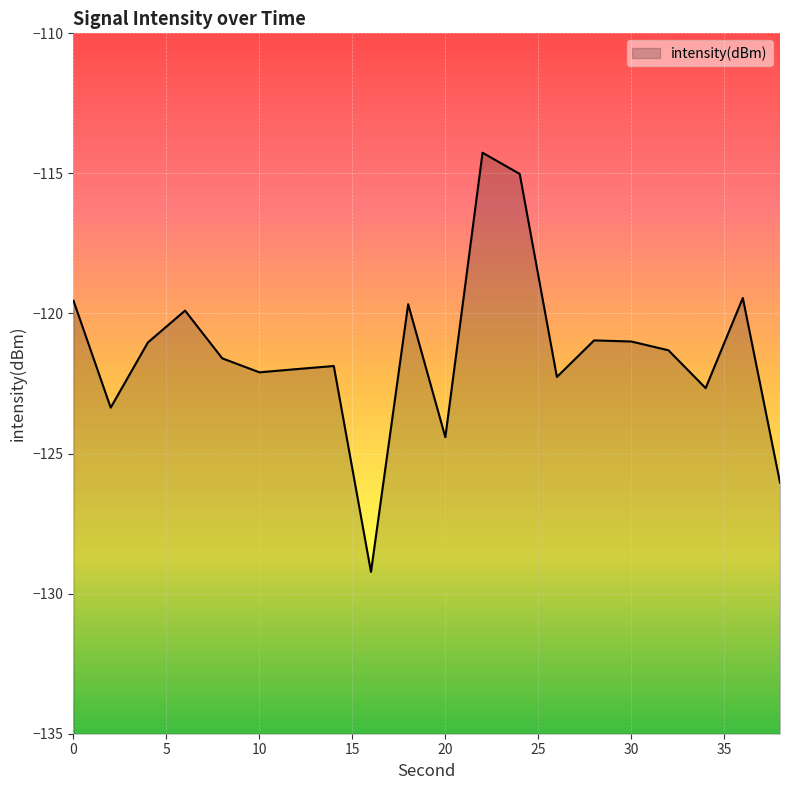

What is the difference between the values at 4 and 10?

1.1